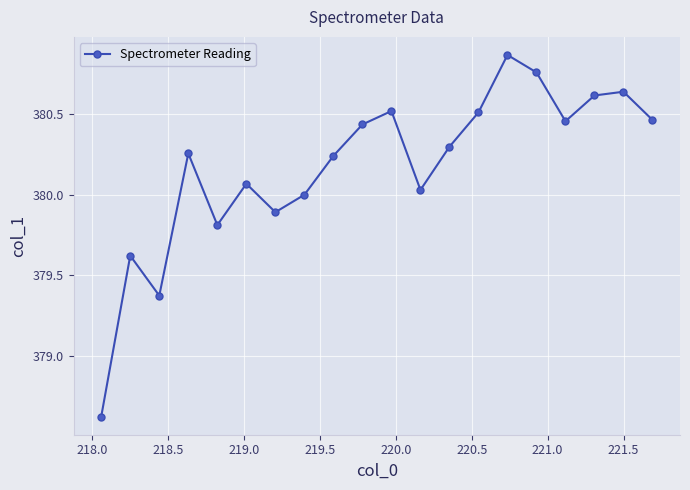

How many distinct data groups are displayed?

1